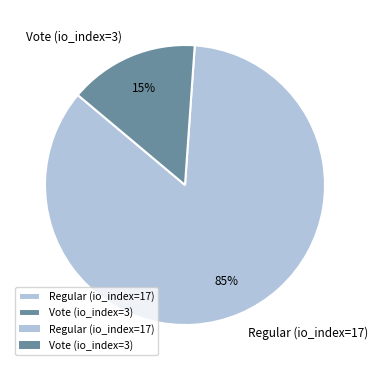

To the nearest percent, what is the average slice percentage?

50%